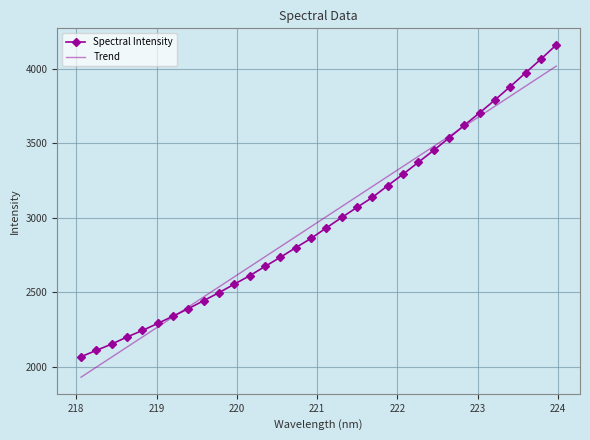

List the series in order of their peak value, highest first.

Spectral Intensity, Trend